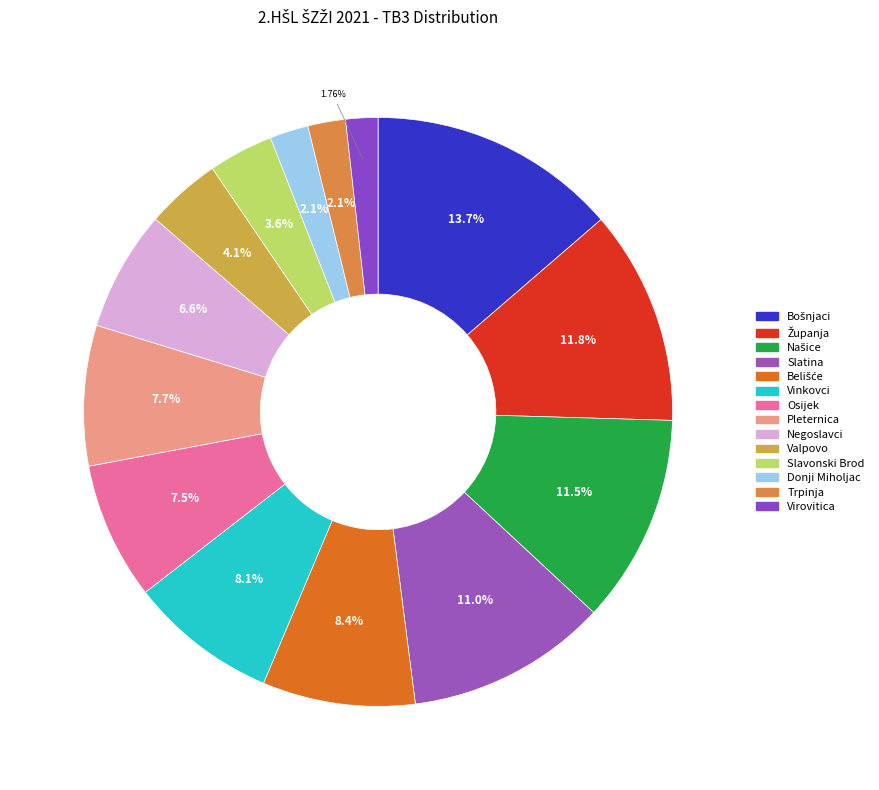

Between Valpovo and Županja, which is larger?

Županja